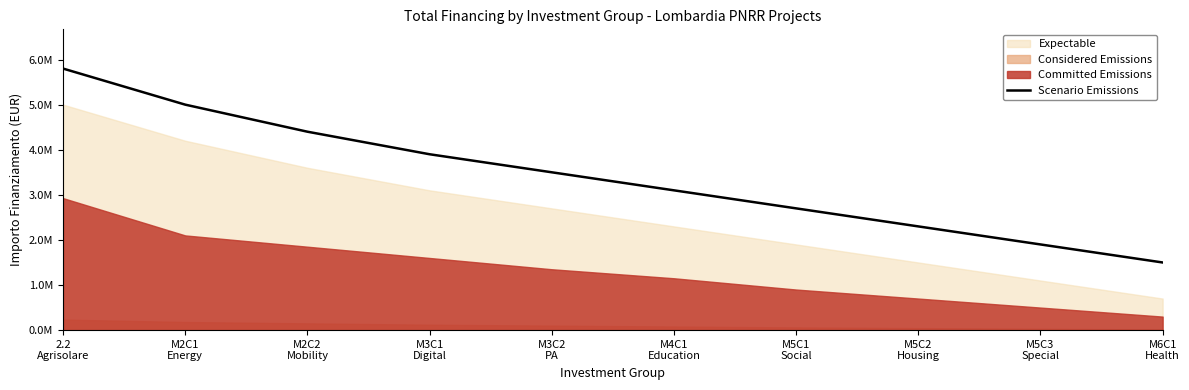

At which category does the chart reach its peak across all series?

2.2
Agrisolare